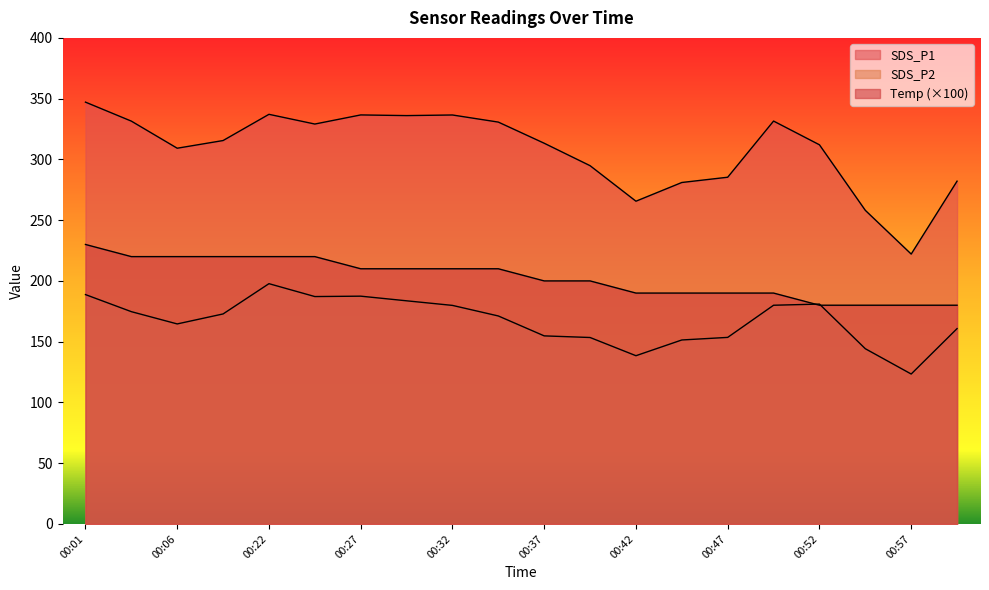

What is the label of the 5th point from the left?

00:22